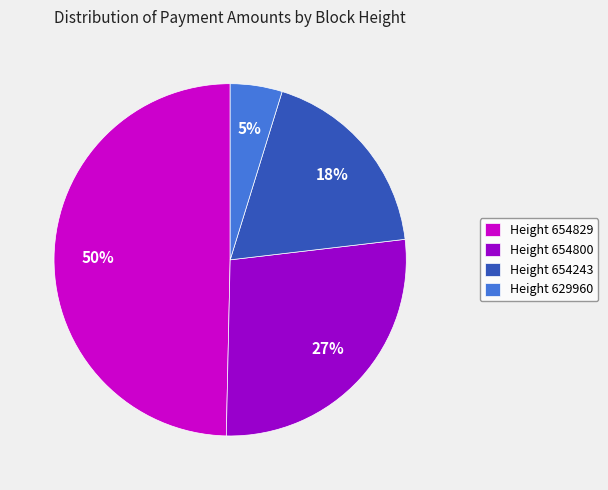

Count the number of slices in the pie.

4